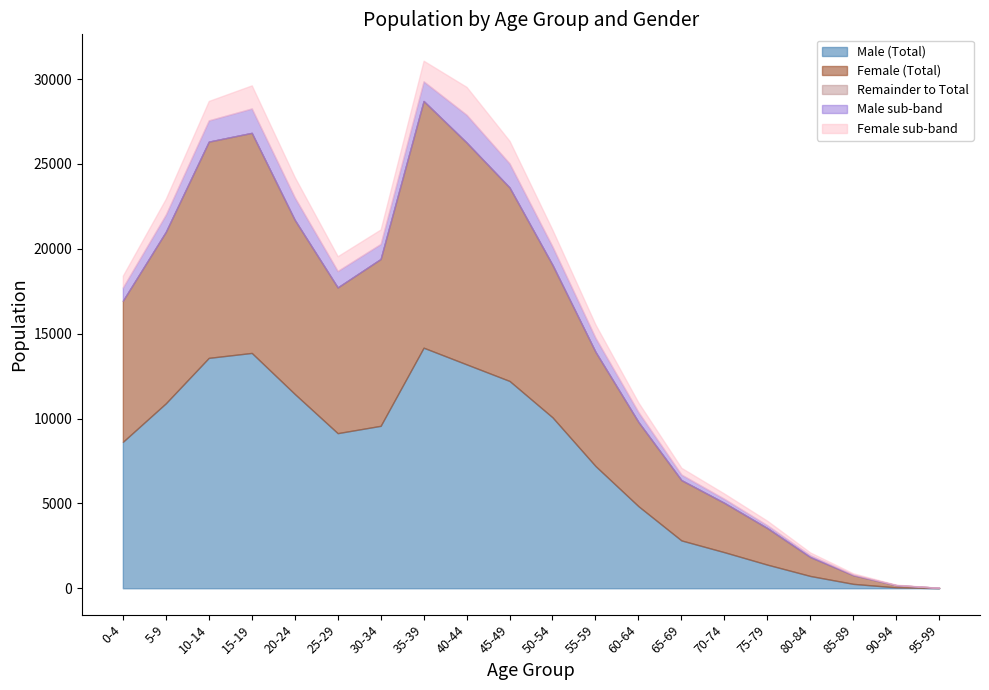

True or false: Female has a value of 11400 at 45-49.

True